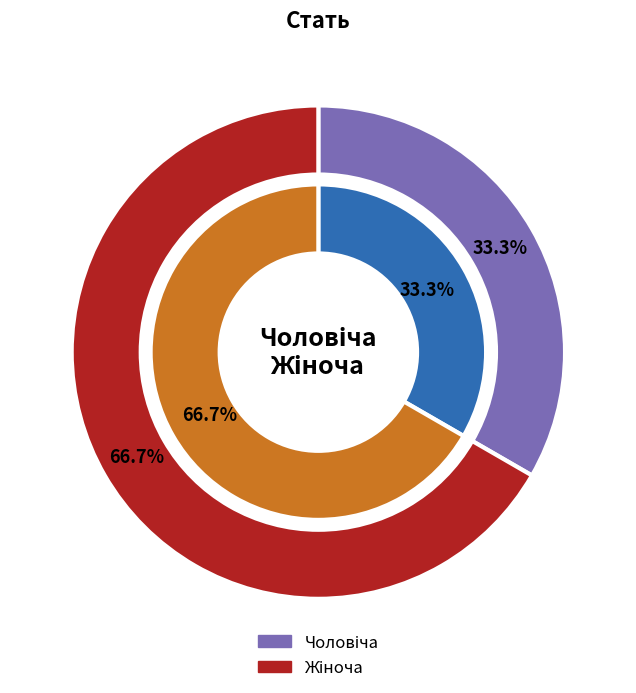

What is the change in value from Чоловіча to Жіноча?

+1